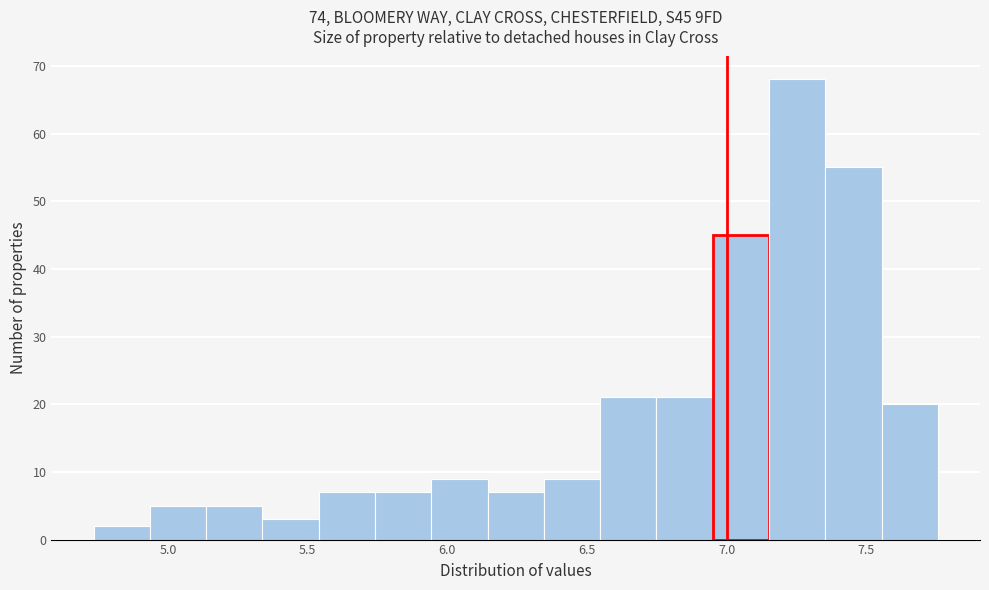

How tall is the bar that spans 6.15 to 6.35 on the x-axis? Neither the bar edges nor the heights are printed on the chart, so give them approximately, as read against the axes.

7